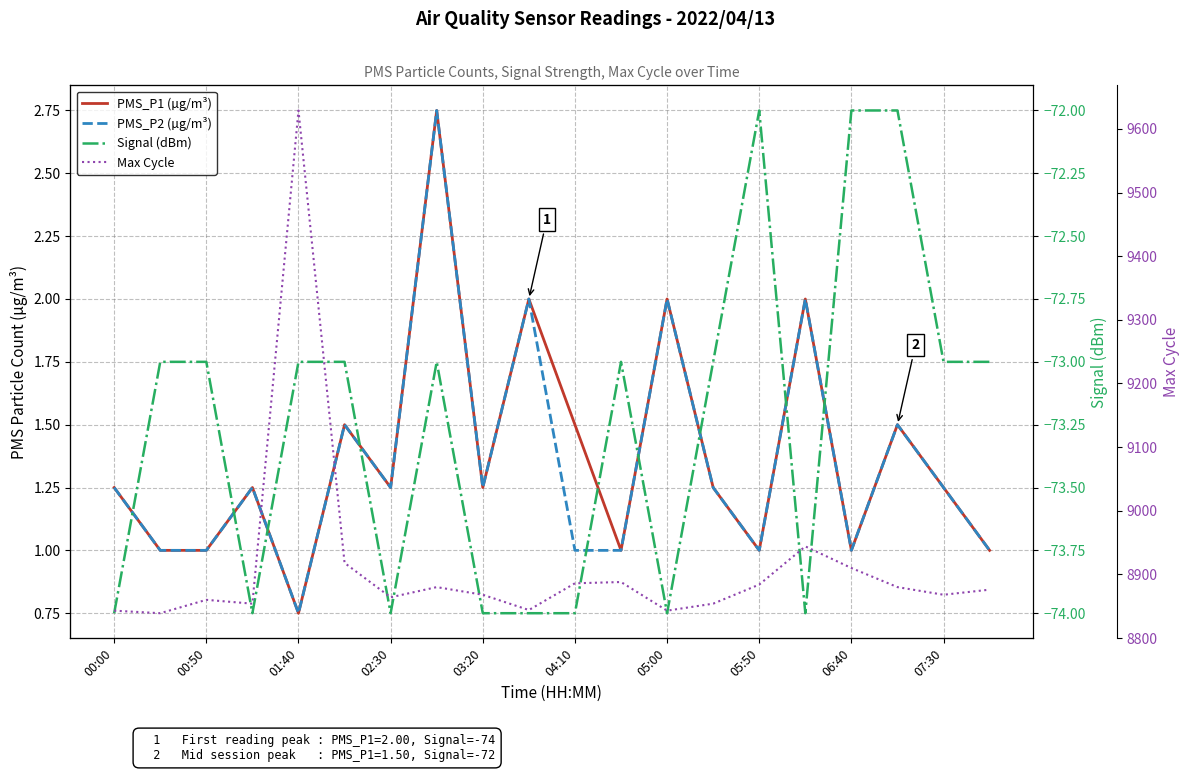

The value of Signal (dBm) at 00:50 is -106.8. True or false?

False